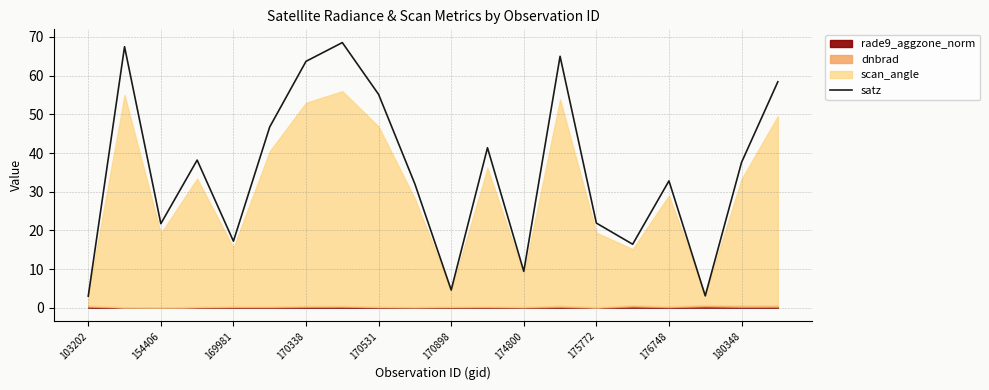

True or false: satz has a value of 21.7 at 154406.

True